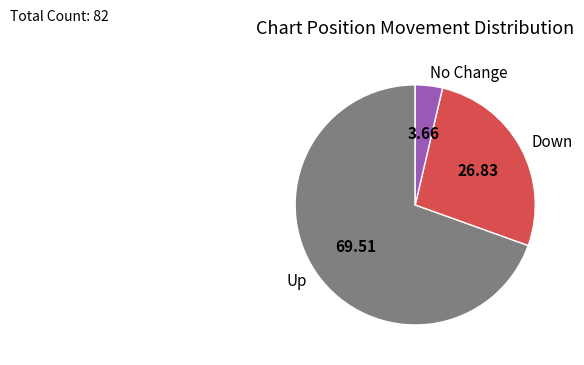

Is No Change the majority of the pie?

No